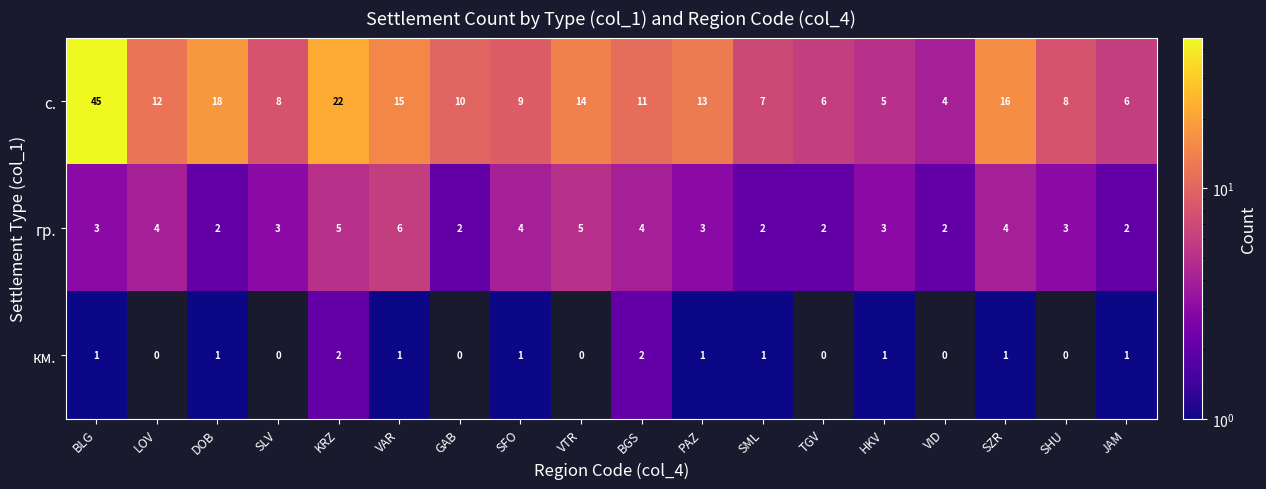

List the series in order of their overall mean, lowest first.

км., гр., с.